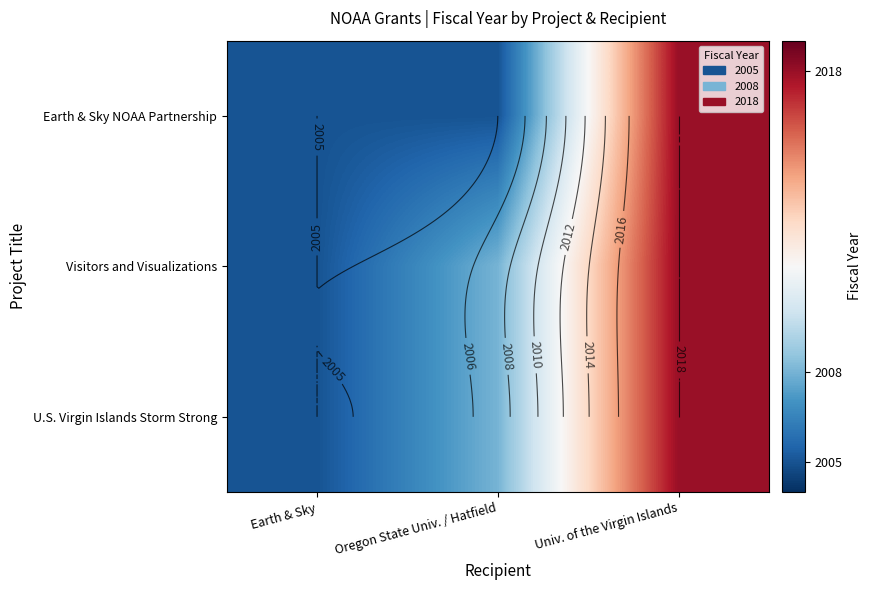

What is the sum of all U.S. Virgin Islands Storm Strong values?

6031